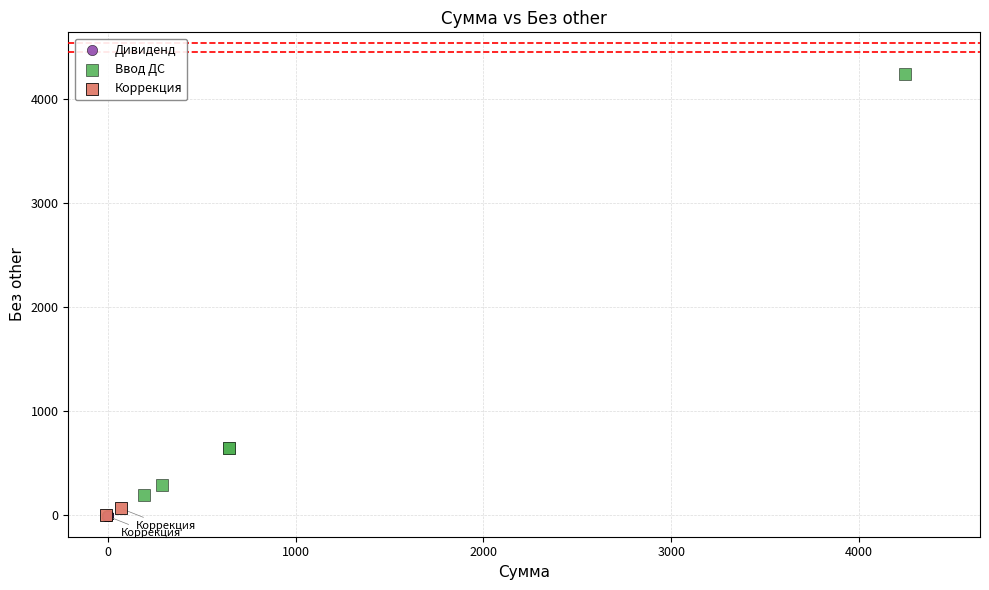

What are all the series names shown in the legend?

Дивиденд, Ввод ДС, Коррекция